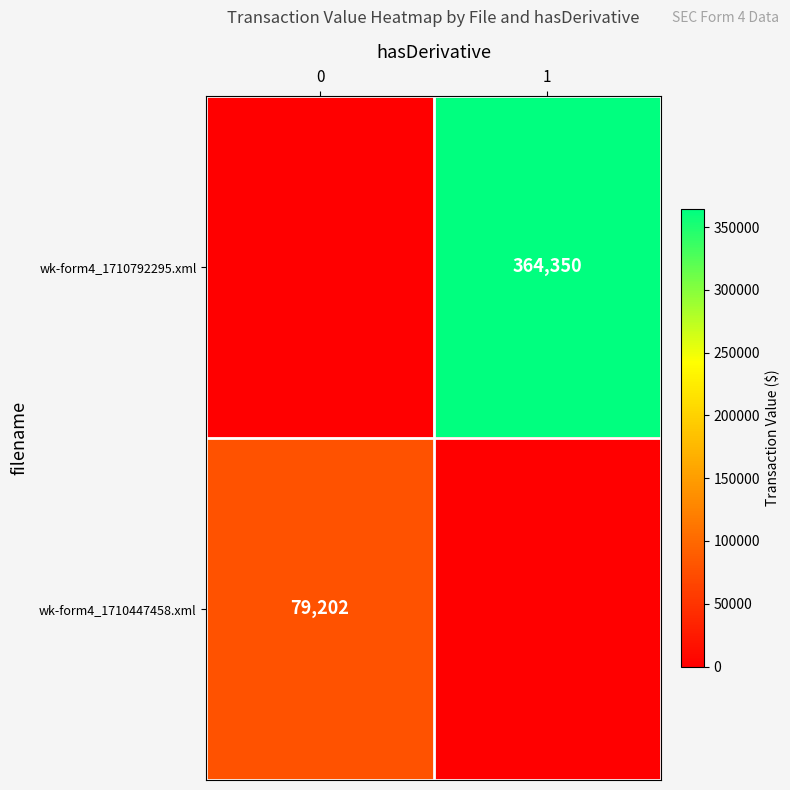

The value of wk-form4_1710792295.xml at 1 is 364350. True or false?

True